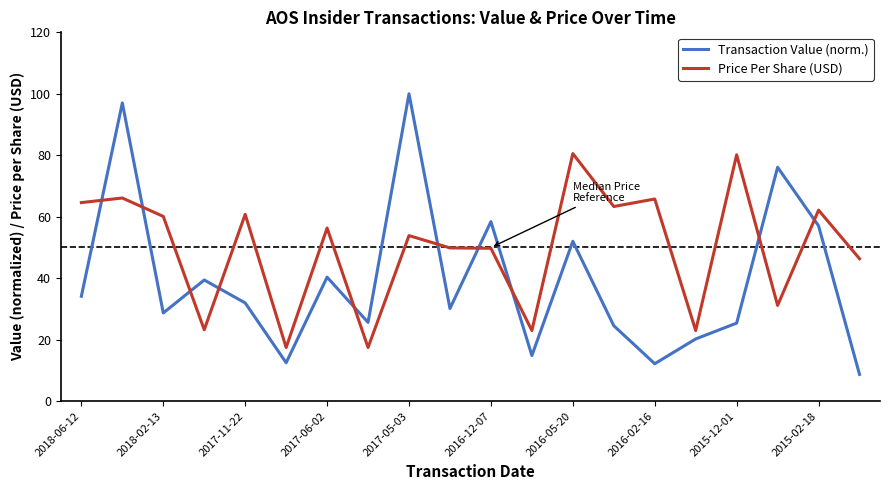

What is the difference between the maximum and minimum values in the Price Per Share (USD) series?

63.1